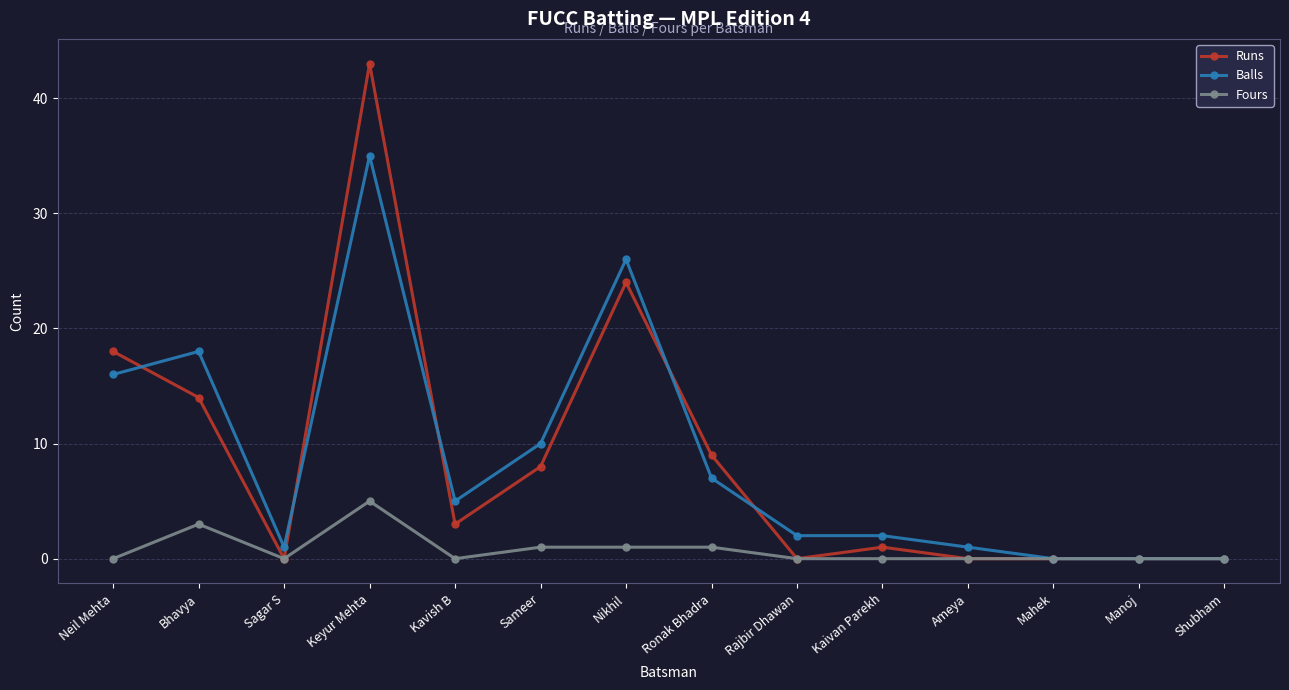

At which category is the sum across all series the highest?

Keyur Mehta